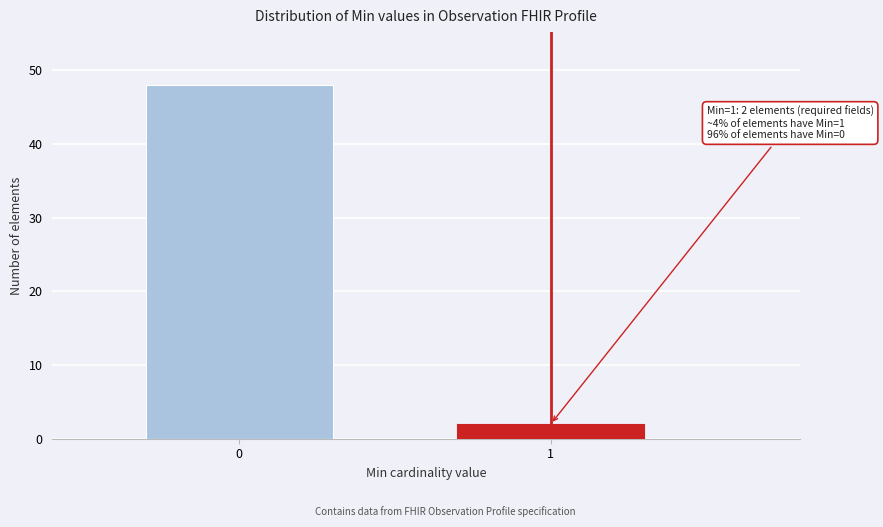

Reading right to left, list all the values displayed in this chart.

1=2	0=48